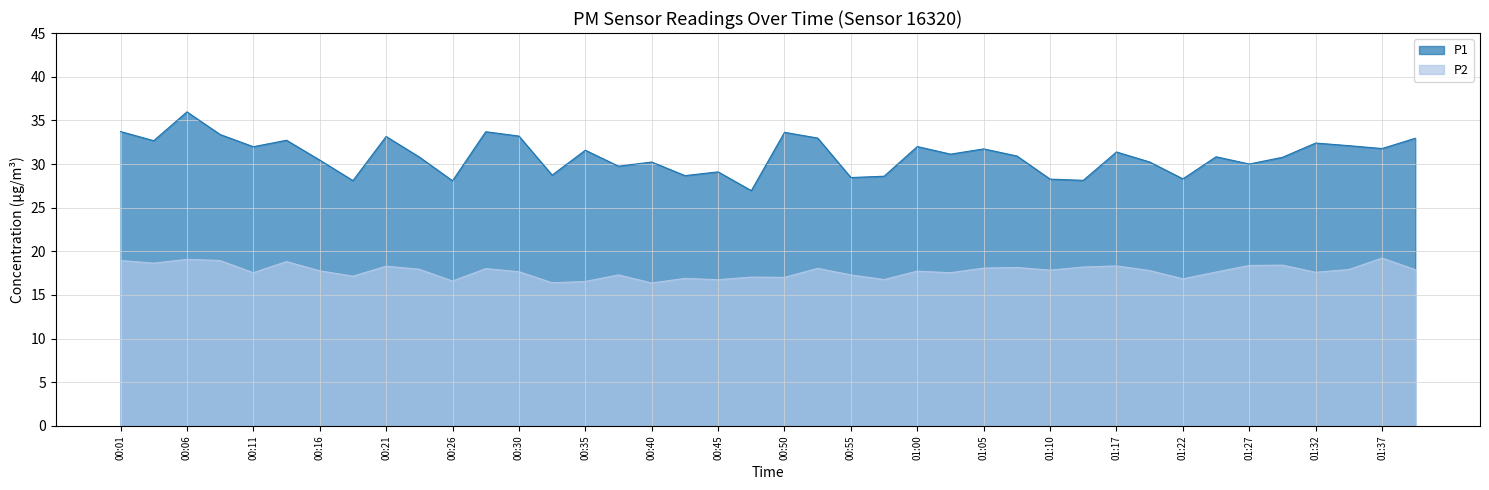

Rank the categories by P1 value from highest to lowest.

00:06, 00:01, 00:28, 00:50, 00:08, 00:30, 00:21, 00:52, 01:40, 00:13, 00:03, 01:32, 01:35, 01:00, 00:11, 01:37, 01:05, 00:35, 01:17, 01:02, 01:07, 01:25, 00:23, 01:30, 00:16, 00:40, 01:20, 01:27, 00:38, 00:45, 00:33, 00:43, 00:57, 00:55, 01:22, 01:10, 01:12, 00:18, 00:26, 00:48